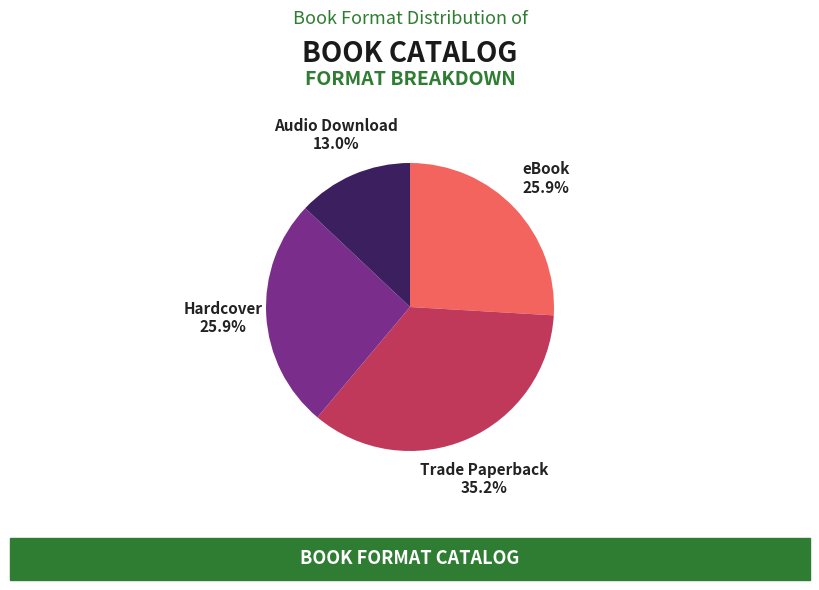

Is there a majority slice in this chart?

No